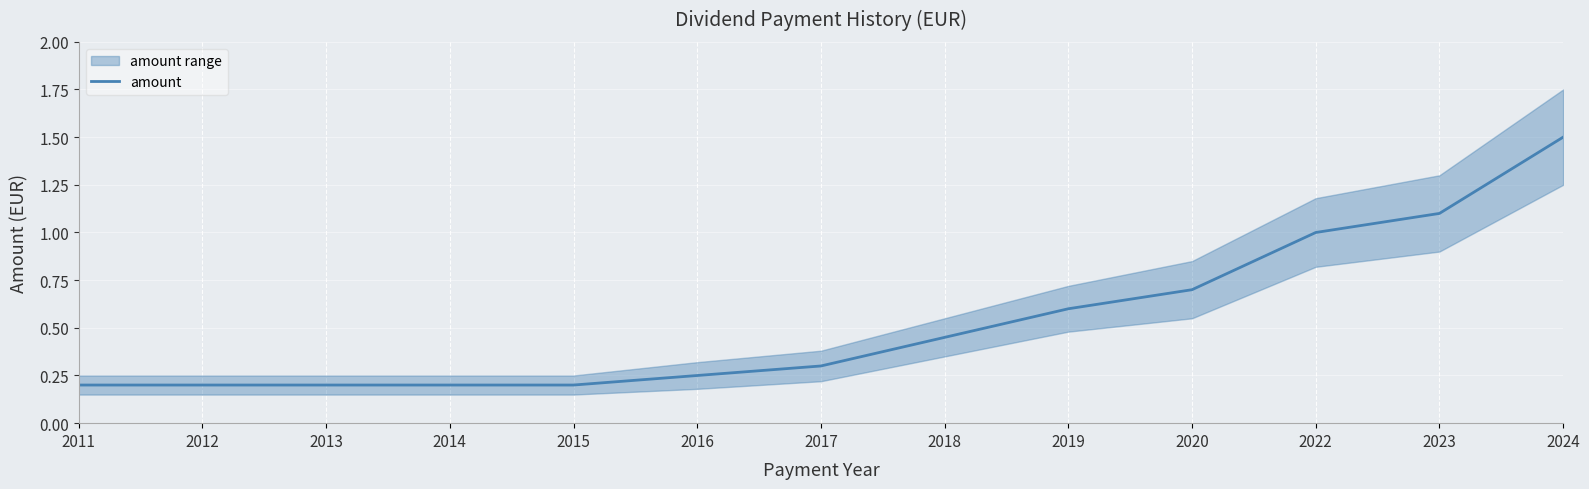

What is the difference between the maximum and minimum values?

1.3